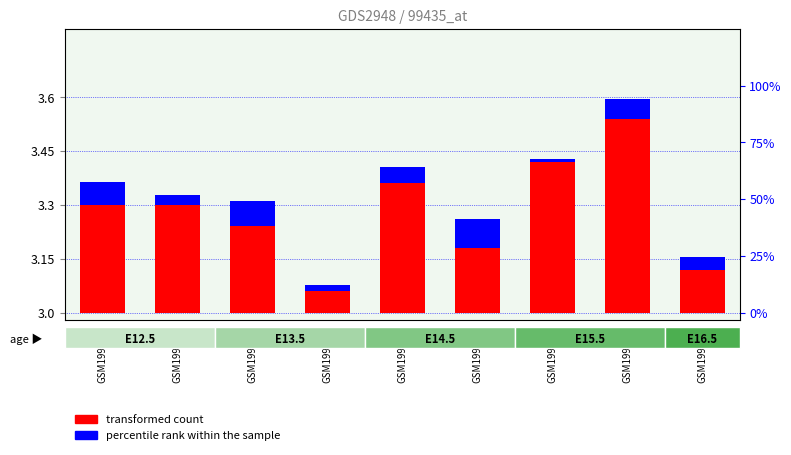

Where is percentile rank within the sample nearest to the value 0?

GSM199446